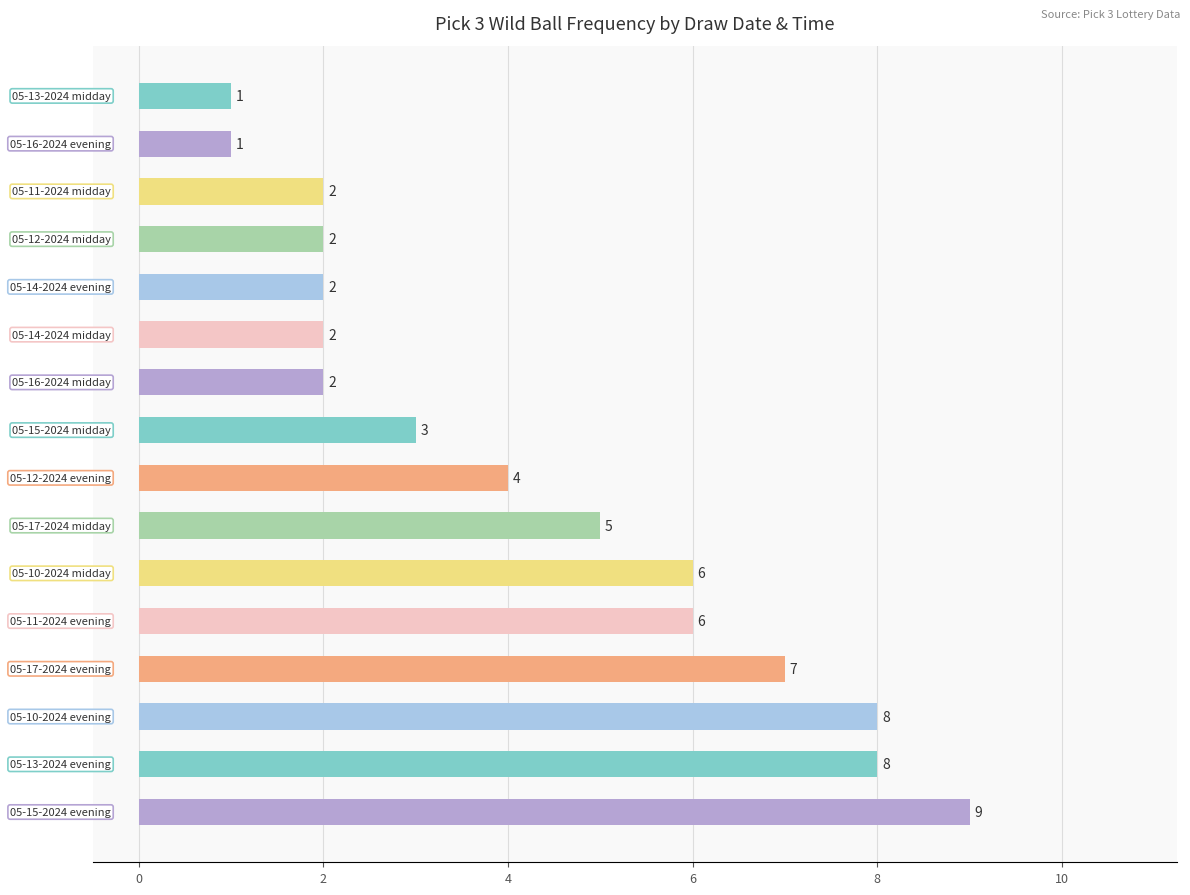

What is the greatest value displayed?

9